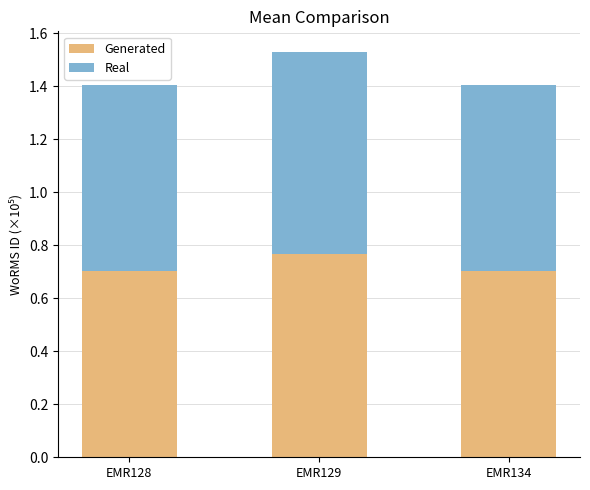

What is the minimum value for Generated?

0.7